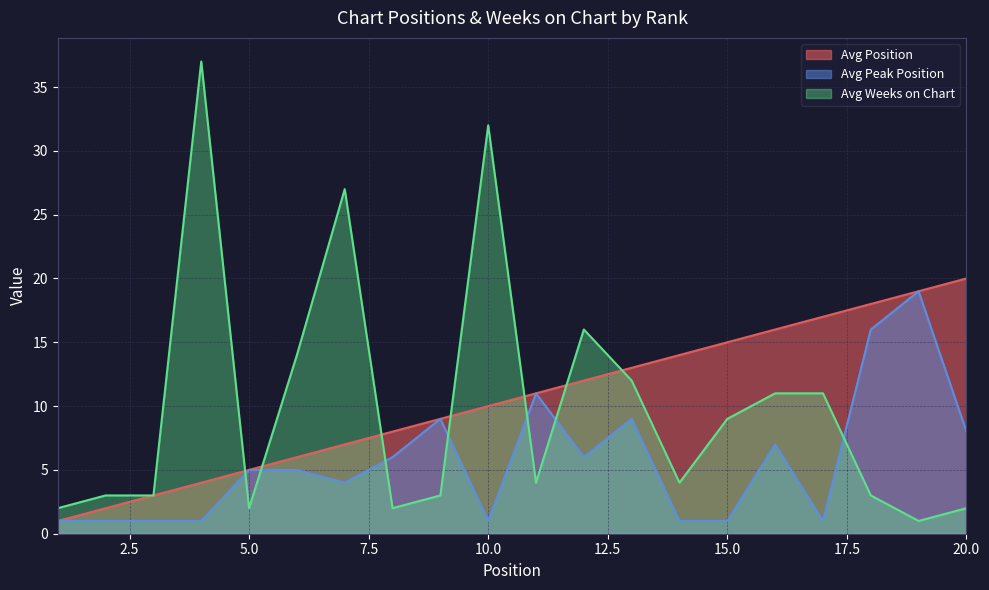

At which label is Avg Peak Position closest to 10?

9